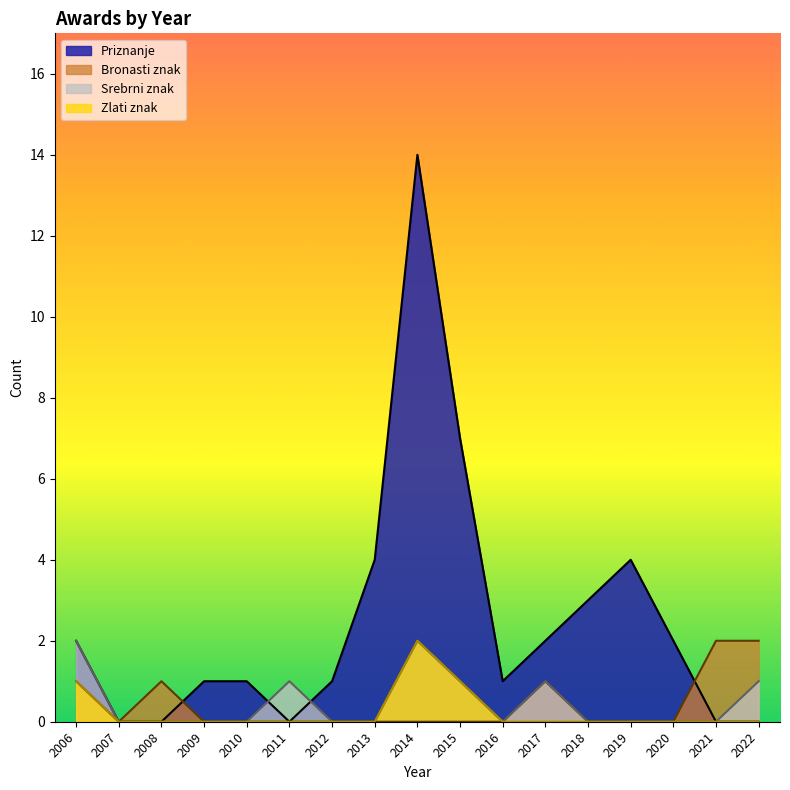

What is the total value across all series at 2015?

9